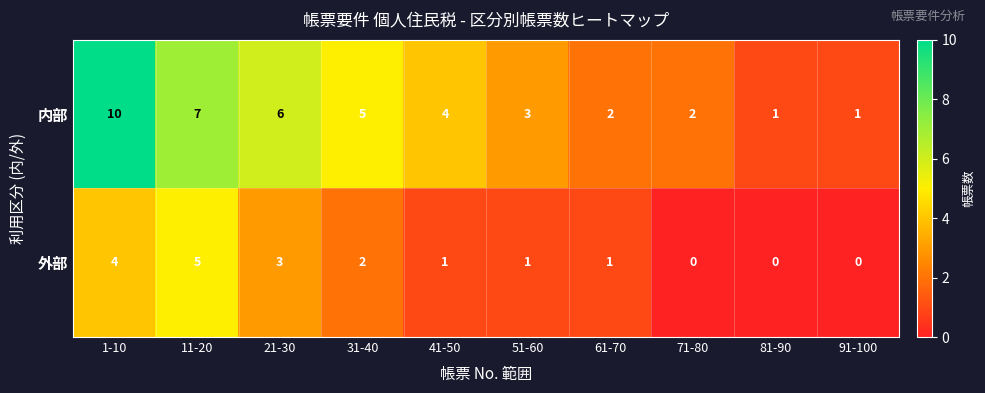

Count the 内部 values in the range 2 to 6.

6